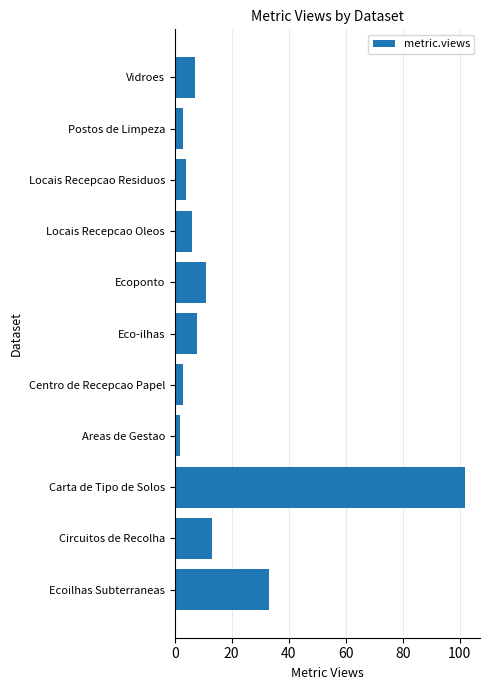

What is the difference between the maximum and minimum values?

100